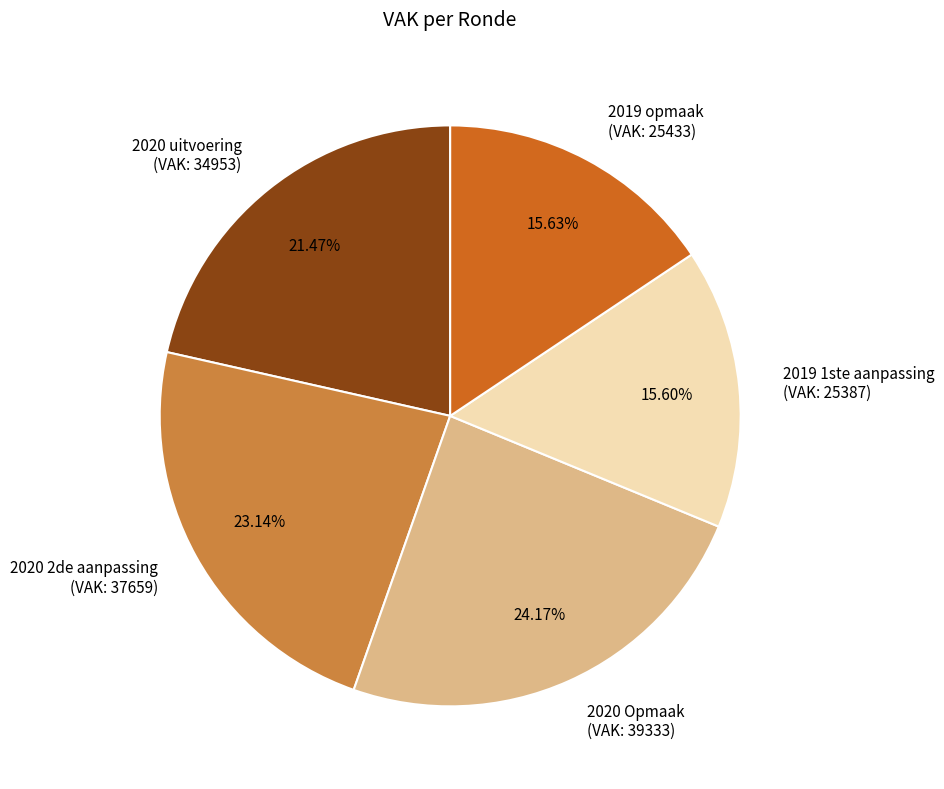

Approximately how many times larger is the value at 2019 1ste aanpassing (VAK: 25387) compared to 2020 Opmaak (VAK: 39333)?

0.6